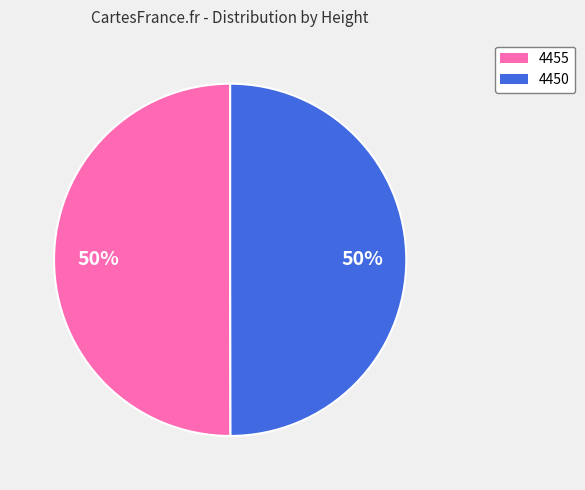

Combined, do 4455 and 4450 account for over 50%?

Yes